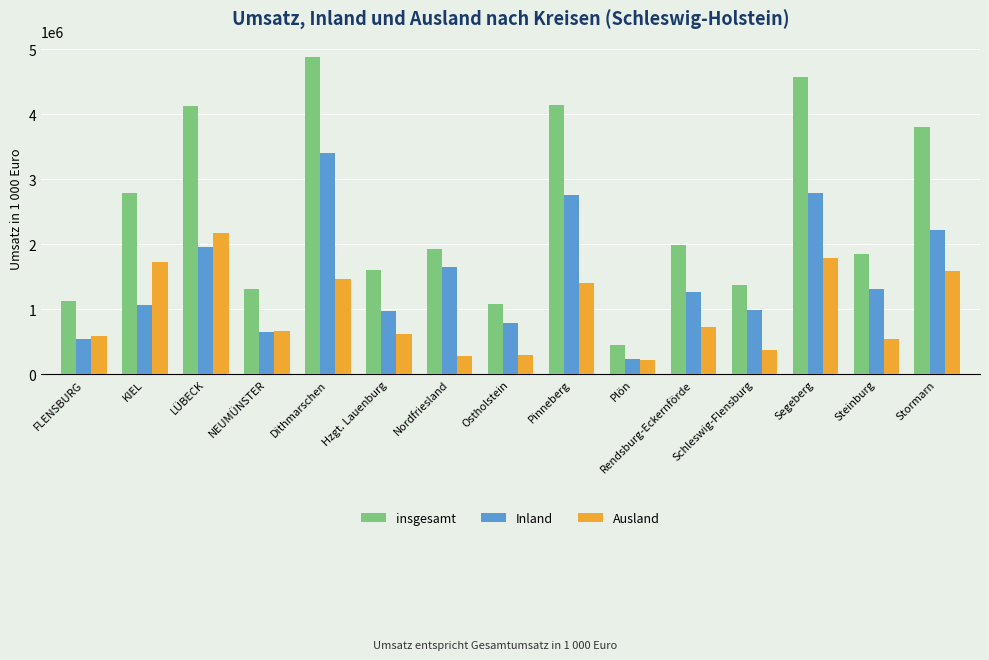

What is the average value of the Inland series?

1504192